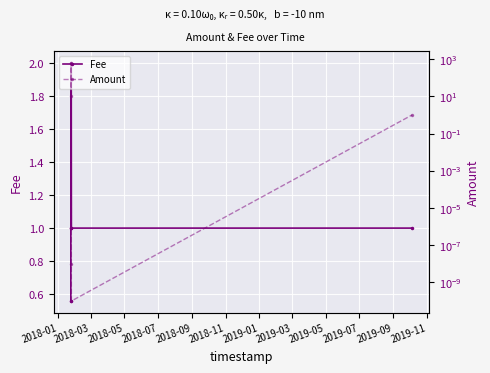

What is the greatest value displayed?

636.5